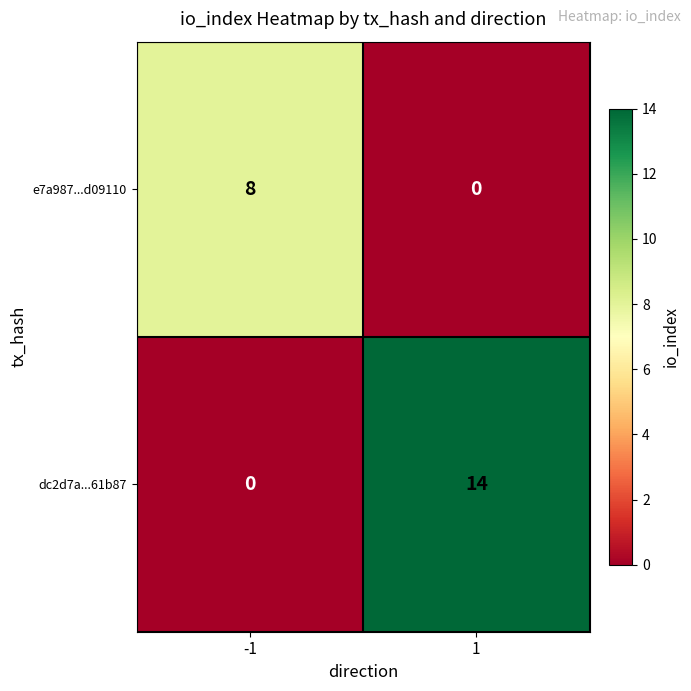

Which series has the widest spread of values?

dc2d7a...61b87